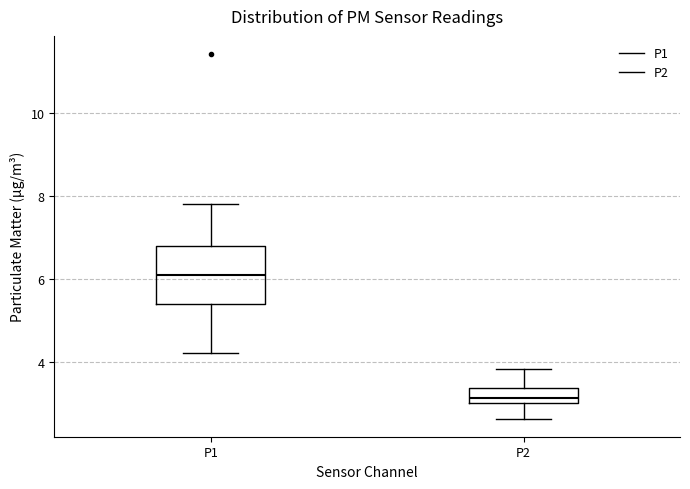

Reading left to right, read every box against the y-axis: the position of its median line, the range the box covers, and the ends of its whiskers. The values are not printed on the chart, so give them approximately, as read against the axis.

P1: median 6.0, box 5.4 to 6.8, whiskers 4.2 to 7.8
P2: median 3.2, box 3.0 to 3.4, whiskers 2.6 to 3.8